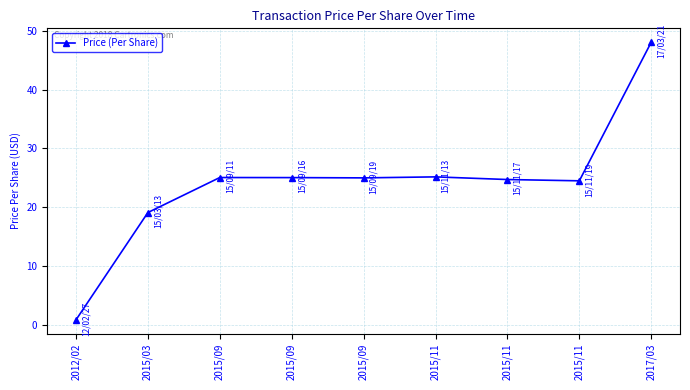

What is the change in value from 2015/09 to 2017/03?

+23.0